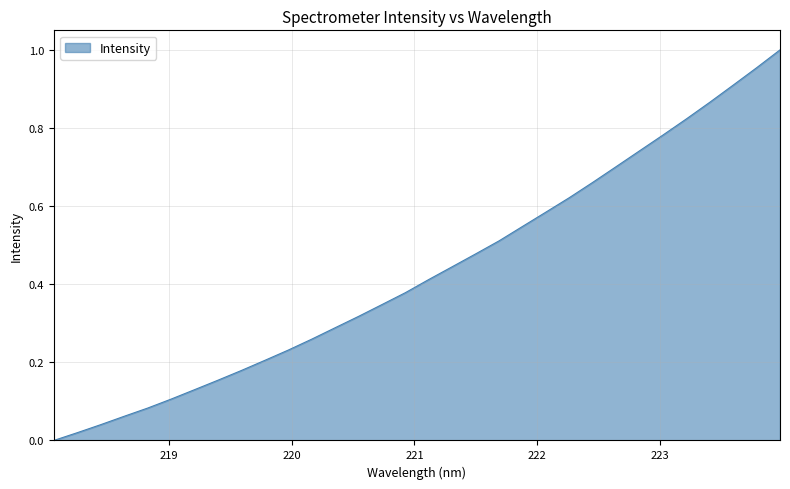

Is this an area chart (filled region under the line)?

Yes